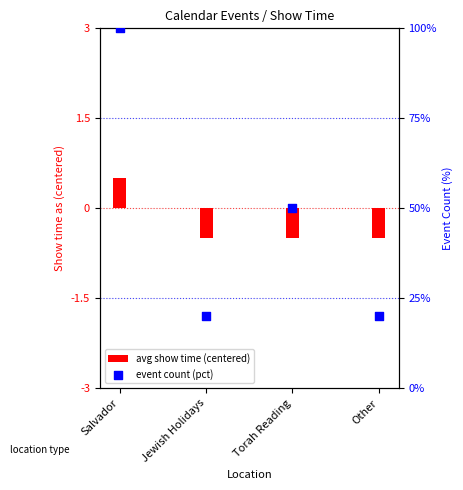

Which series has the largest Y range (max minus min)?

event count (pct)